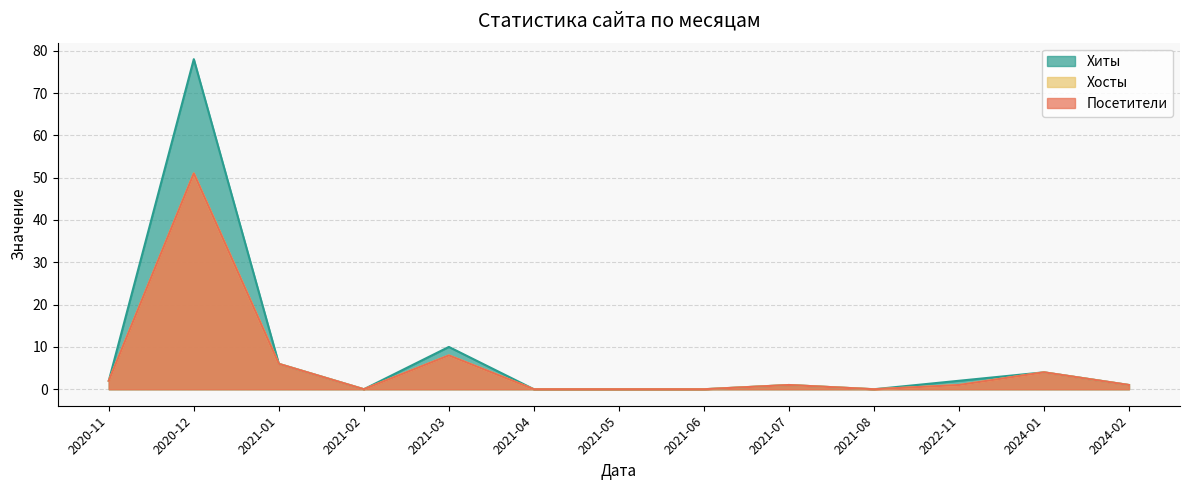

How many data points in Хосты are less than 1?

5